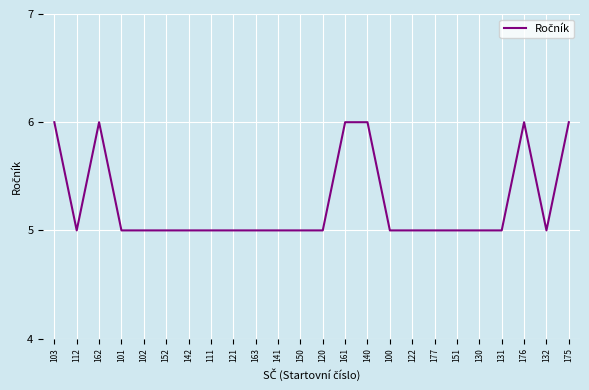

What is the sum of all values?

126